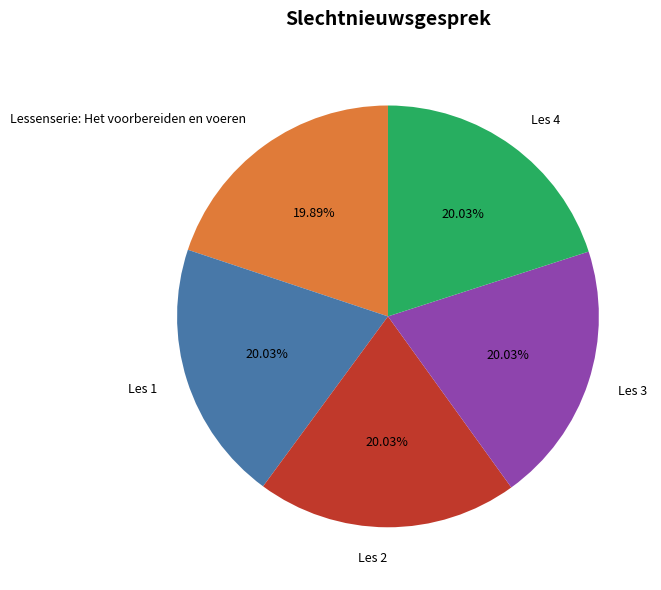

Is the sum of Les 4 and Les 3 greater than half?

No